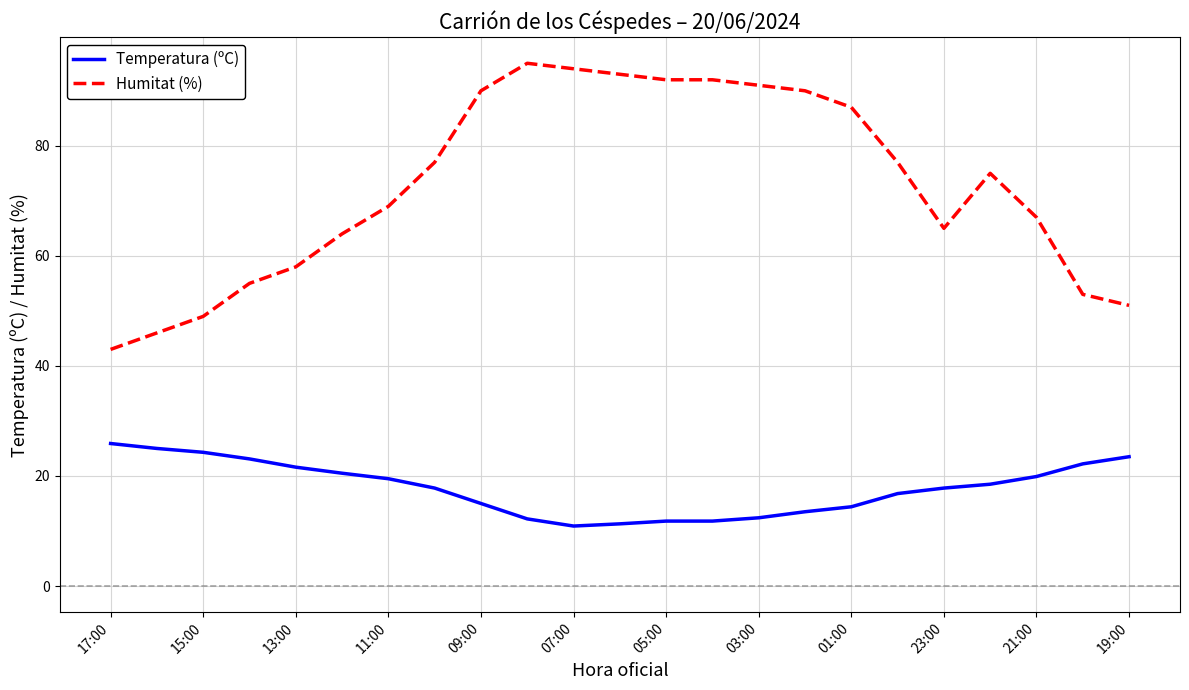

True or false: Humitat (%) and Temperatura (ºC) cross at least once.

False